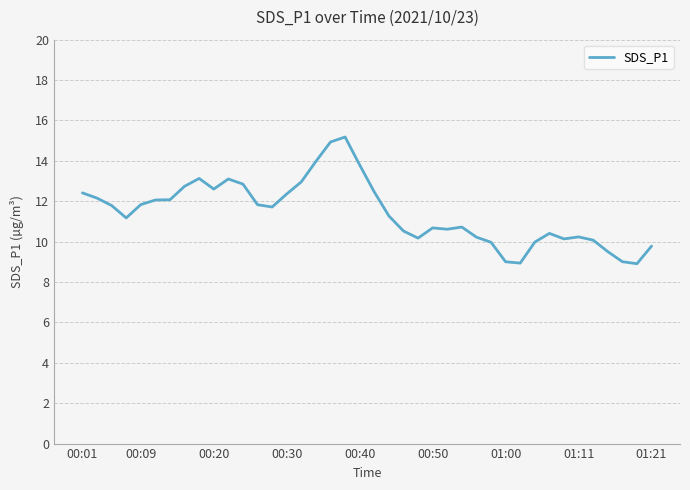

What is the difference between the maximum and minimum values?

6.3